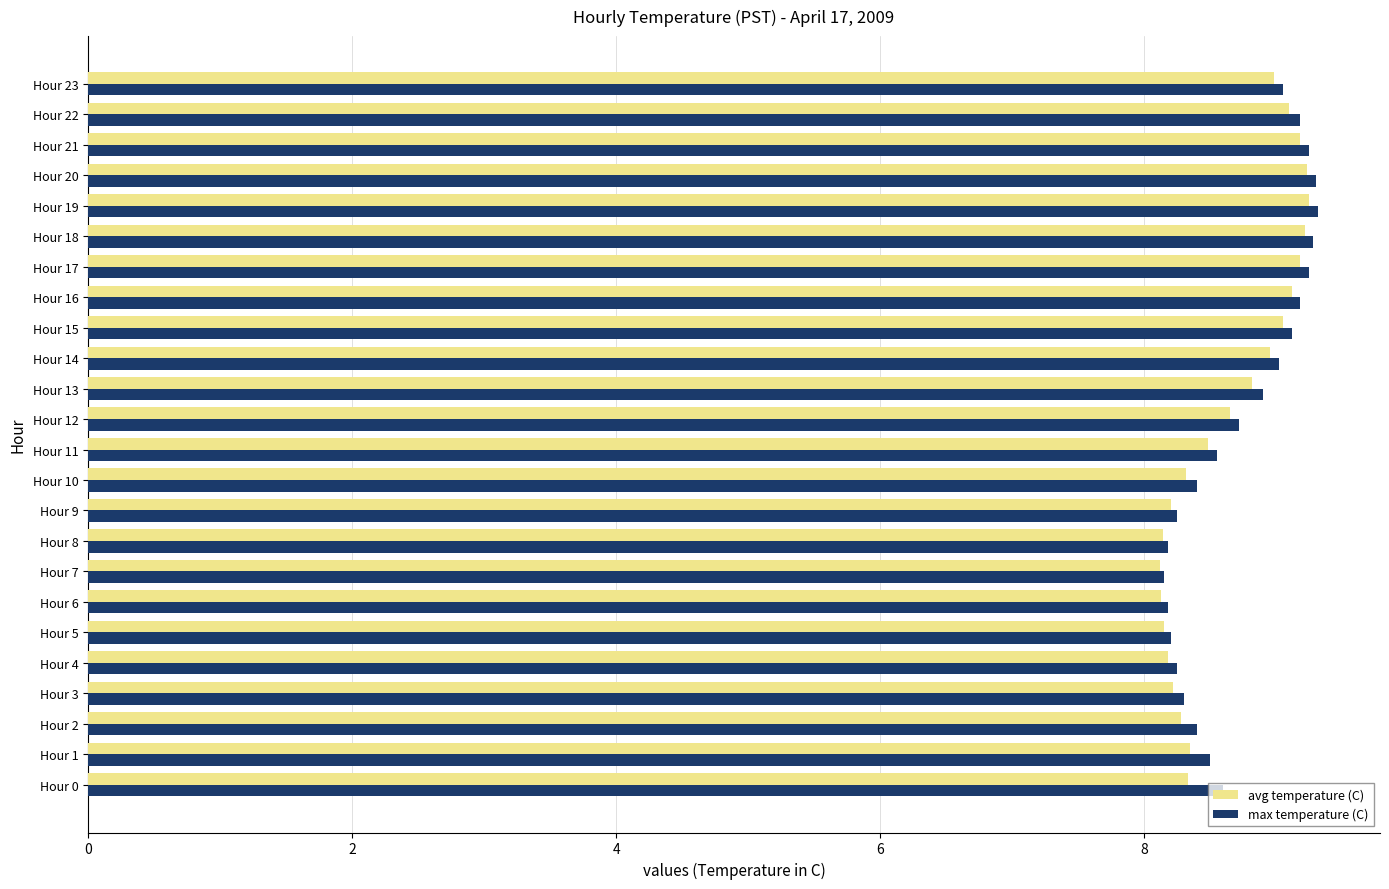

What is the difference between the avg temperature (C) values at Hour 16 and Hour 9?

0.9